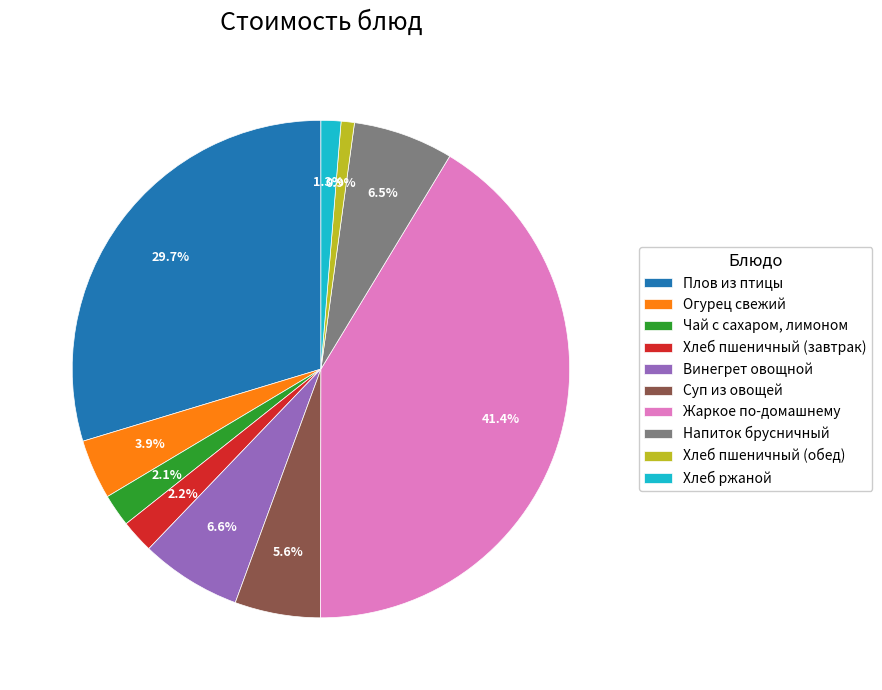

Is it true that Суп из овощей is 6% of the pie?

True